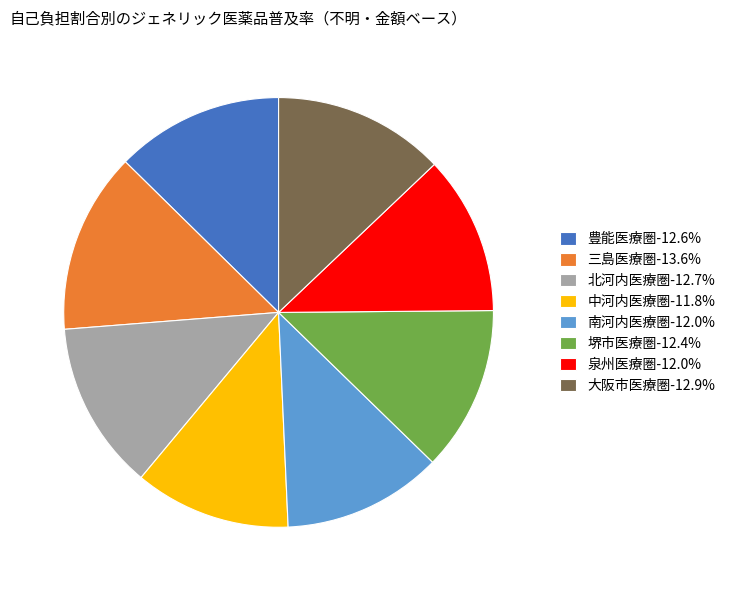

Combined, do 豊能医療圏-12.6% and 堺市医療圏-12.4% account for over 50%?

No